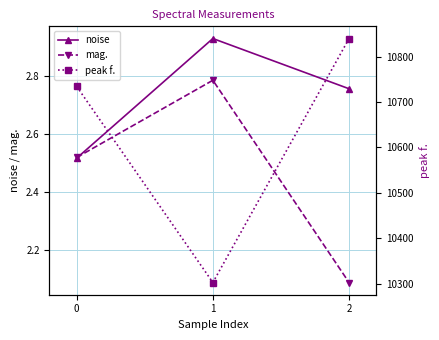

Rank the series by their maximum value, from lowest to highest.

mag., noise, peak f.